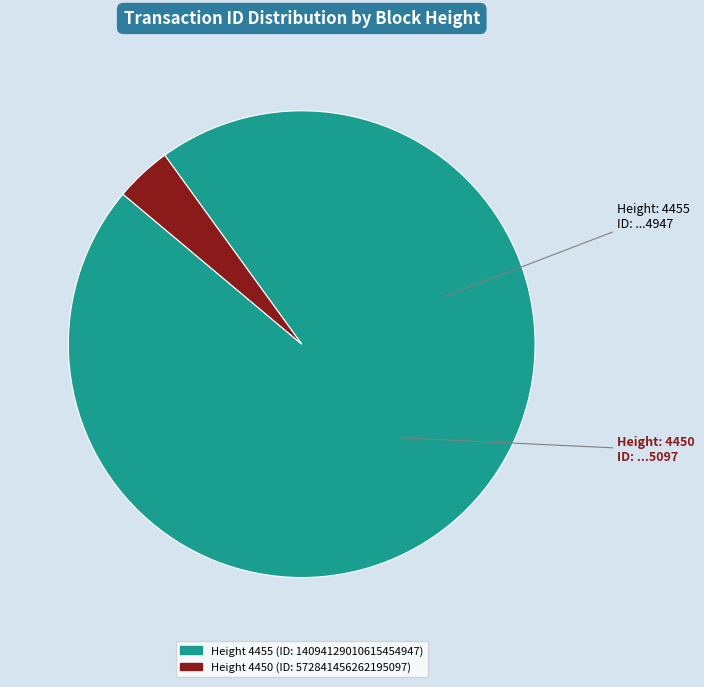

Is there any slice that represents more than half of the pie?

Yes